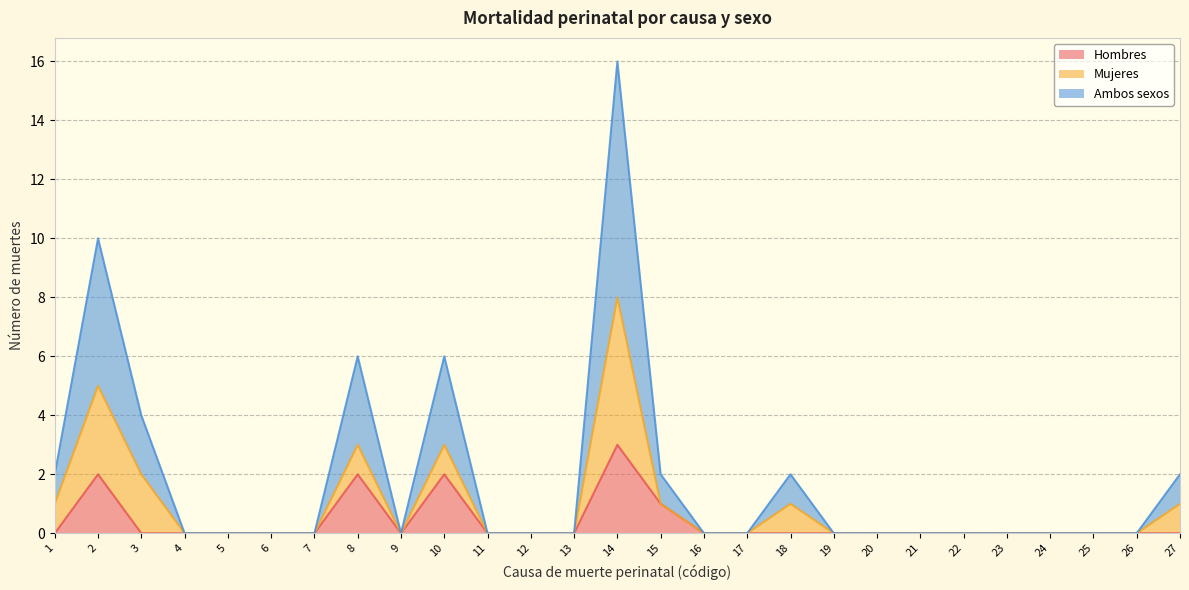

Between 23 and 27, which series saw the biggest shift?

Ambos sexos